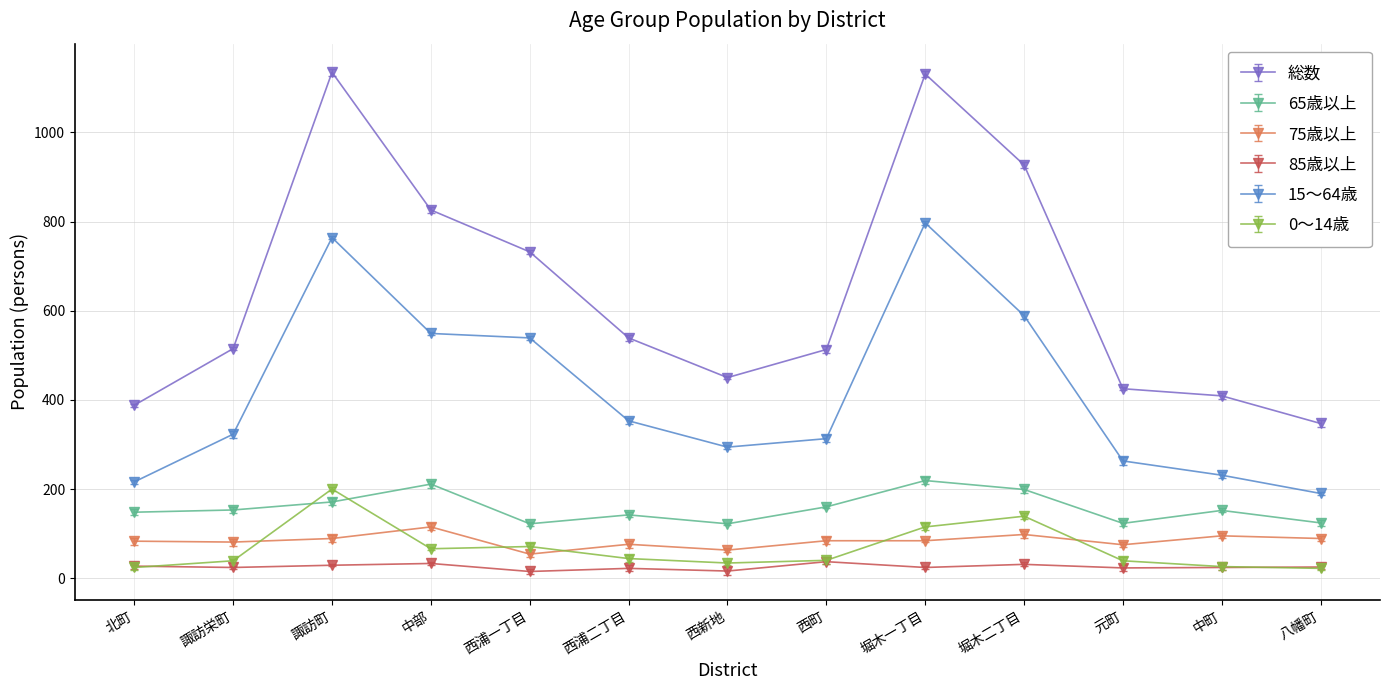

The 65歳以上 series shows 110 at 堀木一丁目. True or false?

False